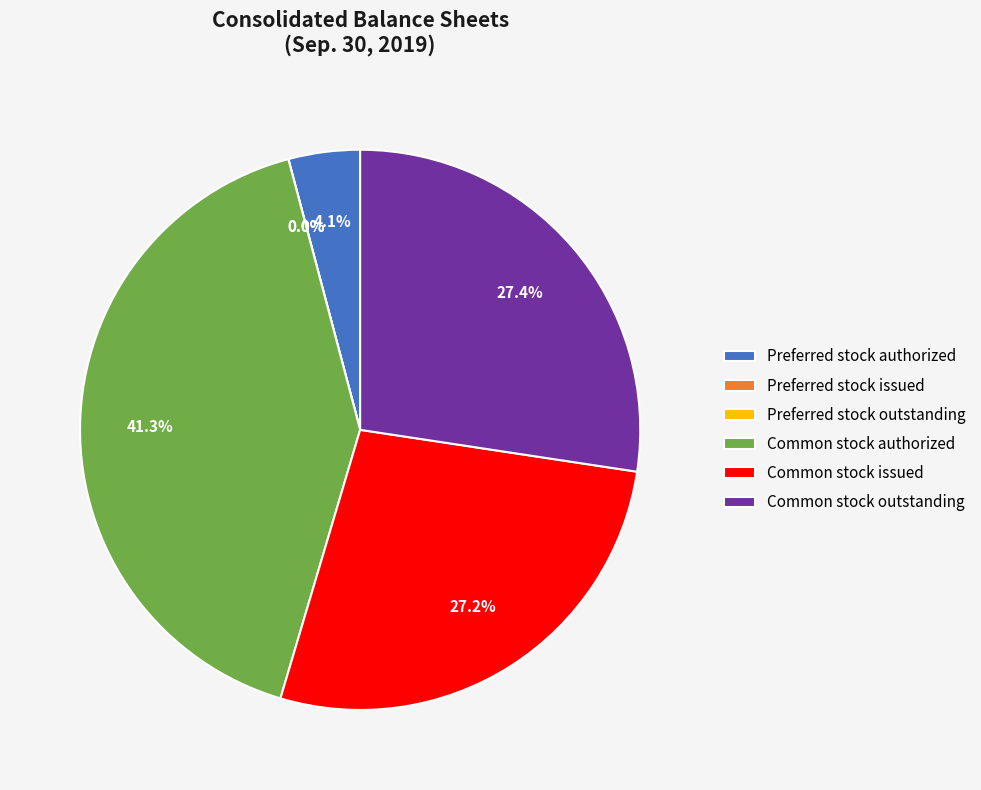

Rank the categories by value from lowest to highest.

Preferred stock issued, Preferred stock outstanding, Preferred stock authorized, Common stock issued, Common stock outstanding, Common stock authorized